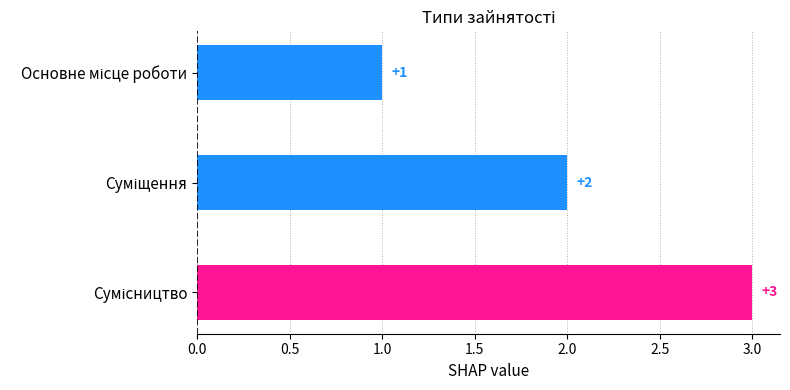

How many values are between 1 and 3?

3